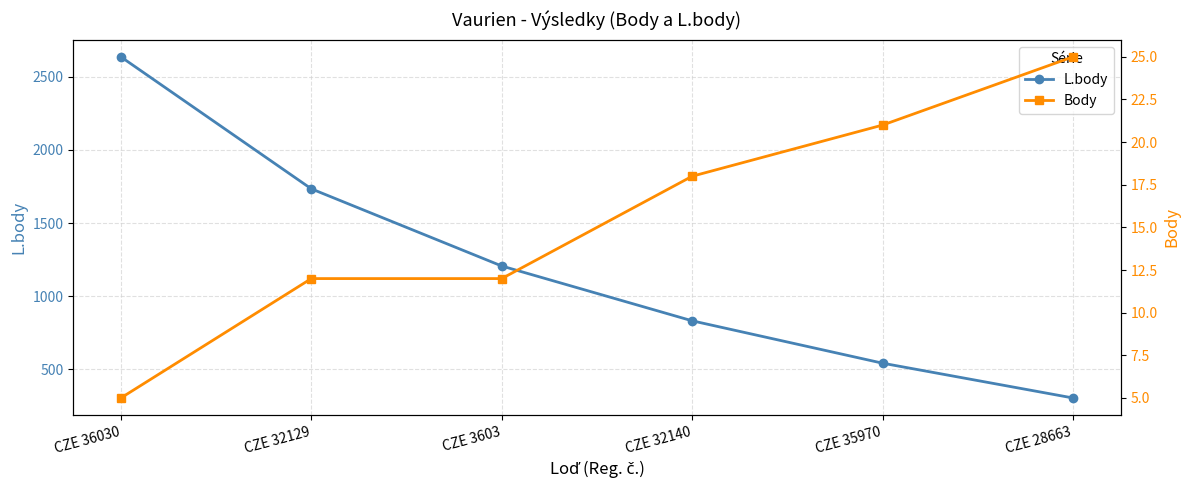

Where is Body nearest to the value 15?

CZE 32129